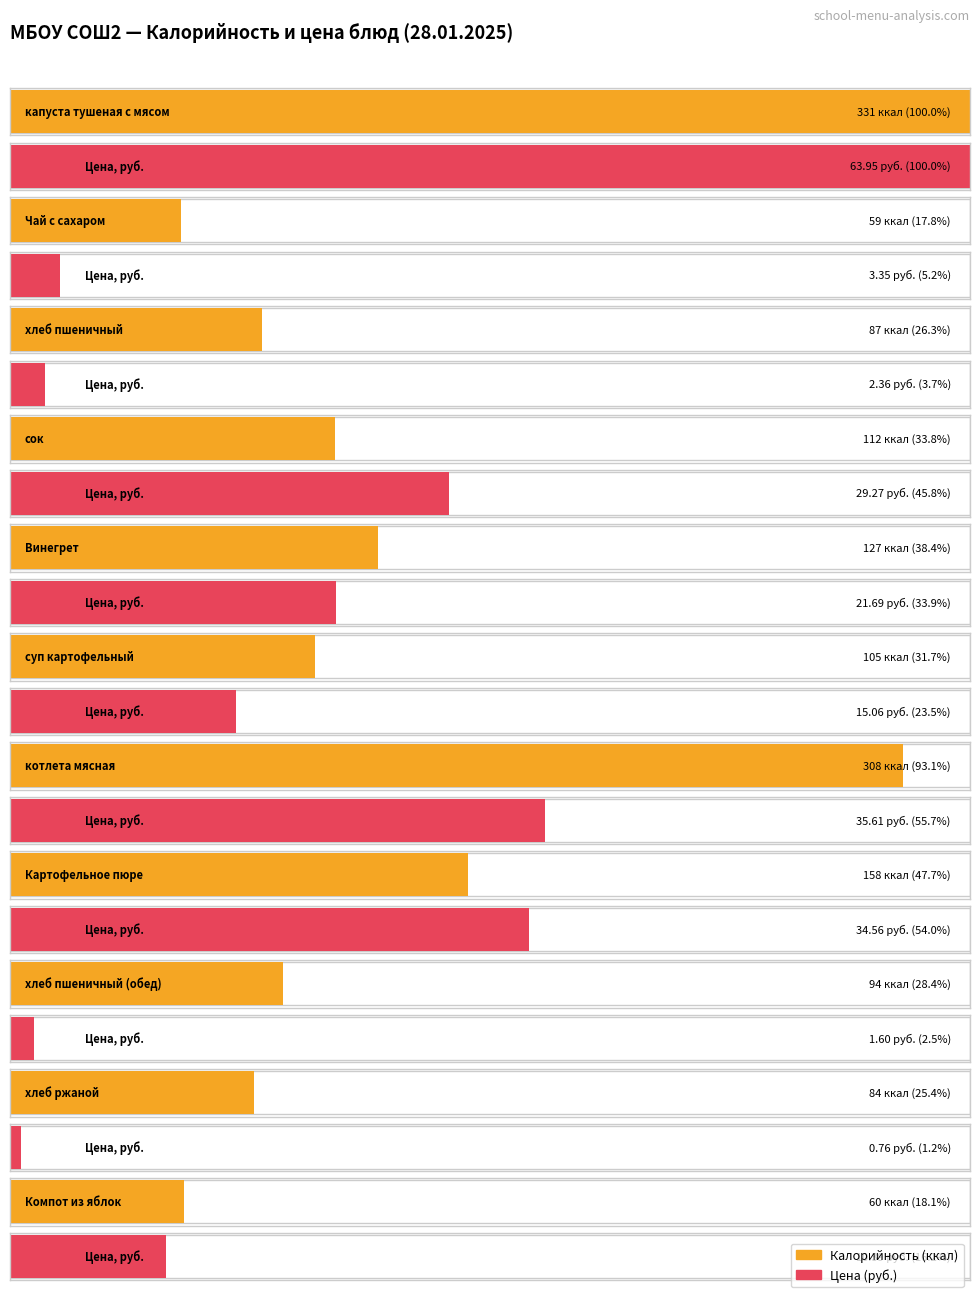

How many values in the Цена series are below 15?

5